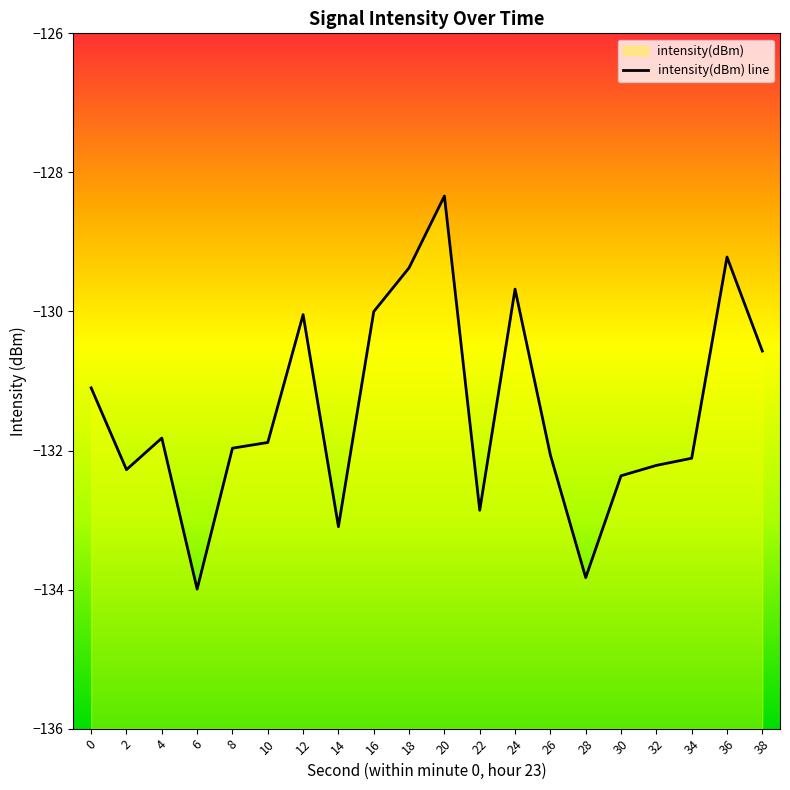

What is the value of the 20th point from the left?

-130.6